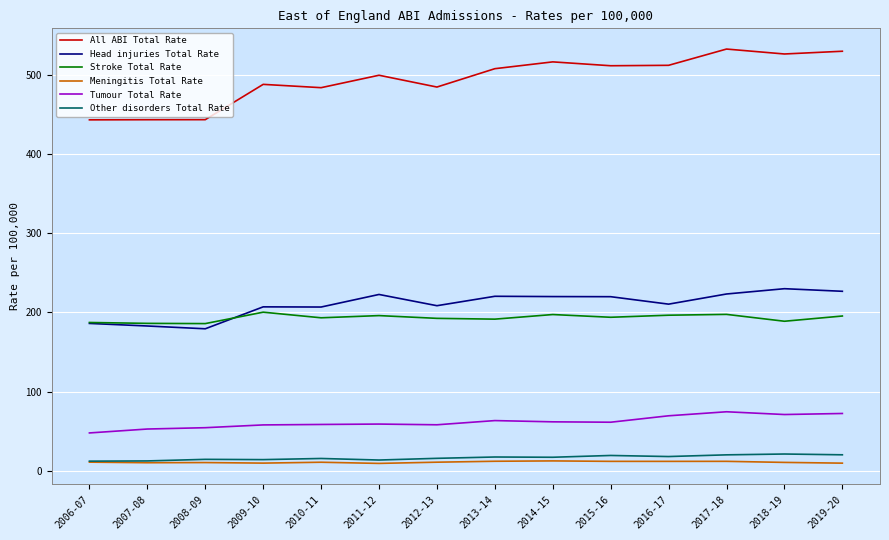

Rank the series by their maximum value, from lowest to highest.

Meningitis Total Rate, Other disorders Total Rate, Tumour Total Rate, Stroke Total Rate, Head injuries Total Rate, All ABI Total Rate